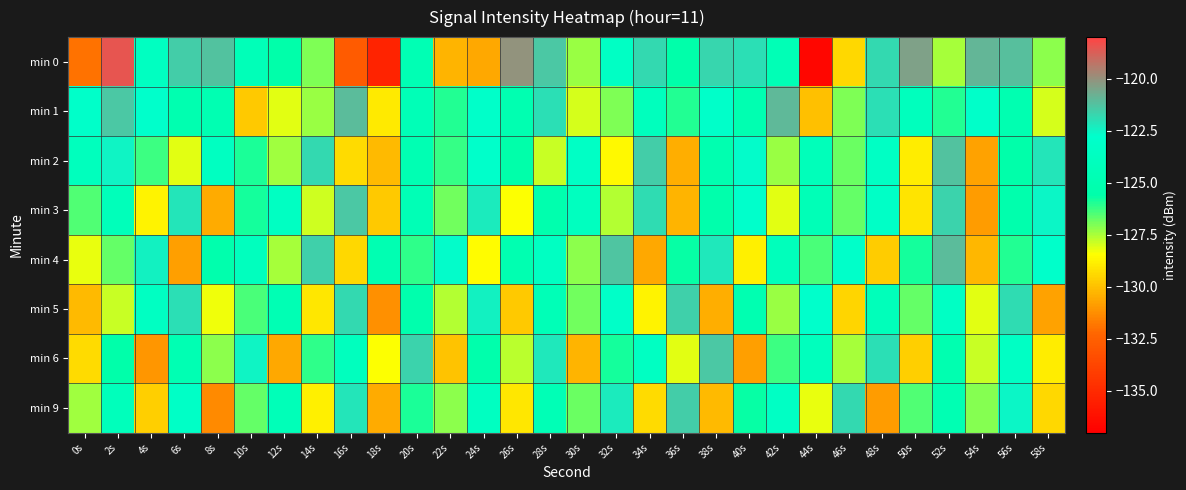

Reading left to right, extract all data points from this chart.

min 0: 0s=-131.9	2s=-118.5	4s=-123.7	6s=-121.6	8s=-121.2	10s=-124.4	12s=-125.5	14s=-127.0	16s=-132.7	18s=-135.3	20s=-124.7	22s=-130.3	24s=-130.6	26s=-120.0	28s=-121.4	30s=-127.3	32s=-123.4	34s=-121.8	36s=-125.6	38s=-121.7	40s=-122.0	42s=-124.5	44s=-136.7	46s=-129.4	48s=-121.8	50s=-120.4	52s=-127.4	54s=-120.9	56s=-121.2	58s=-127.2
min 1: 0s=-123.0	2s=-121.4	4s=-122.8	6s=-125.1	8s=-125.0	10s=-129.8	12s=-128.1	14s=-127.3	16s=-121.1	18s=-129.0	20s=-124.5	22s=-126.0	24s=-123.0	26s=-125.0	28s=-122.0	30s=-128.0	32s=-127.0	34s=-124.0	36s=-126.0	38s=-123.0	40s=-125.0	42s=-121.0	44s=-130.0	46s=-127.0	48s=-122.0	50s=-124.0	52s=-126.0	54s=-123.0	56s=-125.0	58s=-128.0
min 2: 0s=-124.0	2s=-122.5	4s=-126.3	6s=-128.1	8s=-123.7	10s=-125.9	12s=-127.4	14s=-121.8	16s=-129.3	18s=-130.1	20s=-124.8	22s=-126.2	24s=-122.9	26s=-125.5	28s=-127.8	30s=-123.3	32s=-128.6	34s=-121.5	36s=-130.4	38s=-125.1	40s=-122.7	42s=-127.3	44s=-124.2	46s=-126.8	48s=-123.4	50s=-128.9	52s=-121.2	54s=-130.7	56s=-125.6	58s=-122.1
min 3: 0s=-126.5	2s=-124.3	4s=-128.7	6s=-122.1	8s=-130.5	10s=-125.8	12s=-123.6	14s=-127.9	16s=-121.4	18s=-129.8	20s=-124.6	22s=-126.9	24s=-122.3	26s=-128.4	28s=-125.2	30s=-123.8	32s=-127.6	34s=-121.9	36s=-130.3	38s=-125.4	40s=-122.8	42s=-128.1	44s=-124.5	46s=-126.7	48s=-123.2	50s=-129.1	52s=-121.7	54s=-130.9	56s=-125.3	58s=-122.6
min 4: 0s=-128.2	2s=-126.7	4s=-122.4	6s=-130.8	8s=-125.3	10s=-123.9	12s=-127.5	14s=-121.6	16s=-129.4	18s=-124.9	20s=-126.1	22s=-122.7	24s=-128.5	26s=-125.0	28s=-123.5	30s=-127.2	32s=-121.3	34s=-130.6	36s=-125.7	38s=-122.2	40s=-128.8	42s=-124.1	44s=-126.4	46s=-123.0	48s=-129.7	50s=-125.8	52s=-121.1	54s=-130.2	56s=-126.0	58s=-122.9
min 5: 0s=-130.1	2s=-127.8	4s=-123.5	6s=-122.0	8s=-128.3	10s=-126.4	12s=-124.7	14s=-129.0	16s=-121.8	18s=-131.2	20s=-125.3	22s=-127.6	24s=-122.4	26s=-129.8	28s=-124.5	30s=-126.9	32s=-123.1	34s=-128.7	36s=-121.6	38s=-130.4	40s=-125.0	42s=-127.3	44s=-122.8	46s=-129.5	48s=-124.2	50s=-126.7	52s=-123.4	54s=-128.1	56s=-121.9	58s=-130.7
min 6: 0s=-129.3	2s=-125.6	4s=-131.0	6s=-124.8	8s=-127.2	10s=-122.5	12s=-130.6	14s=-126.1	16s=-123.9	18s=-128.4	20s=-121.7	22s=-129.9	24s=-125.4	26s=-127.7	28s=-122.2	30s=-130.3	32s=-125.8	34s=-123.6	36s=-128.1	38s=-121.4	40s=-130.8	42s=-126.3	44s=-124.0	46s=-127.5	48s=-122.0	50s=-129.6	52s=-125.1	54s=-127.8	56s=-123.4	58s=-128.9
min 9: 0s=-127.4	2s=-124.1	4s=-129.6	6s=-123.2	8s=-131.3	10s=-126.7	12s=-124.4	14s=-128.8	16s=-122.1	18s=-130.5	20s=-125.9	22s=-127.2	24s=-123.7	26s=-129.0	28s=-124.6	30s=-126.8	32s=-122.3	34s=-129.3	36s=-121.5	38s=-130.1	40s=-125.7	42s=-123.4	44s=-128.2	46s=-121.8	48s=-130.9	50s=-126.5	52s=-124.8	54s=-127.1	56s=-122.6	58s=-129.4